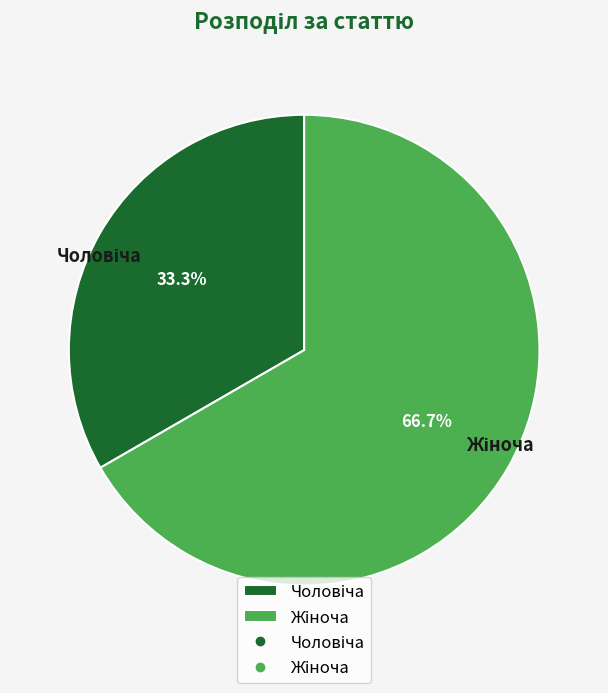

Is there a majority slice in this chart?

Yes